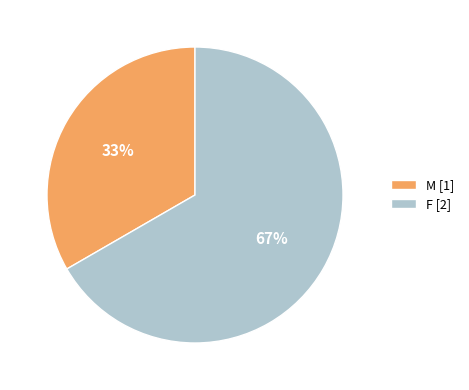

What is the largest slice in the pie chart?

F